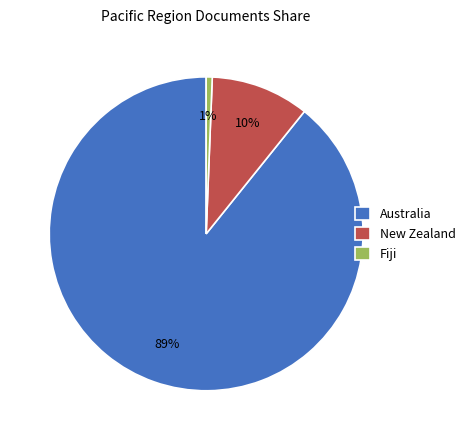

The New Zealand slice represents 23% of the pie. True or false?

False